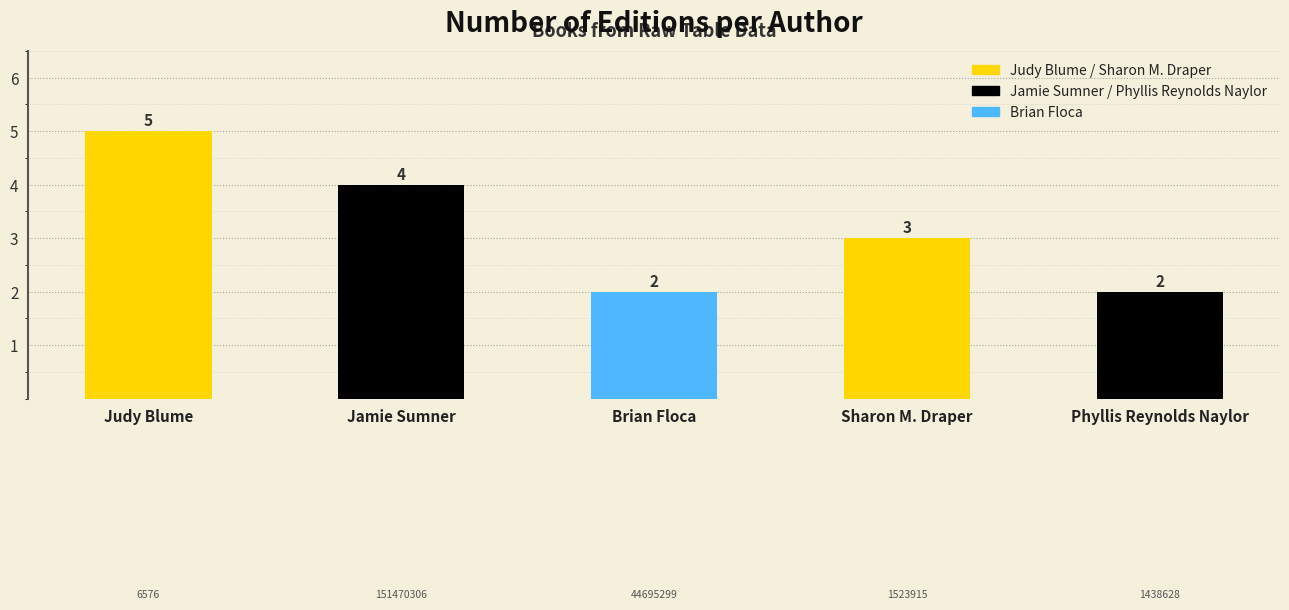

At which label does the data first exceed 3?

Judy Blume